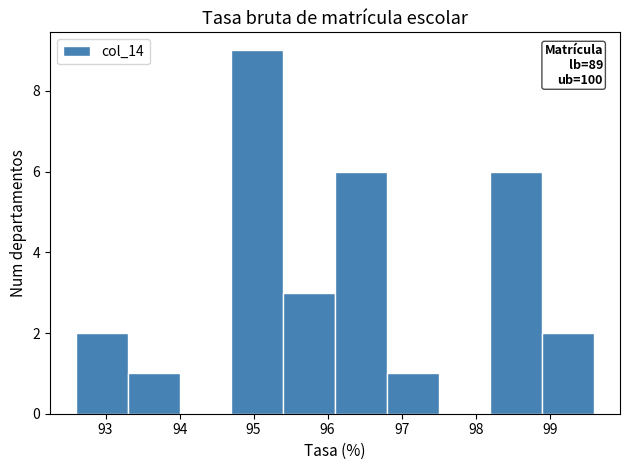

Over which range of the x-axis is the bar tallest?

94.7 to 95.4